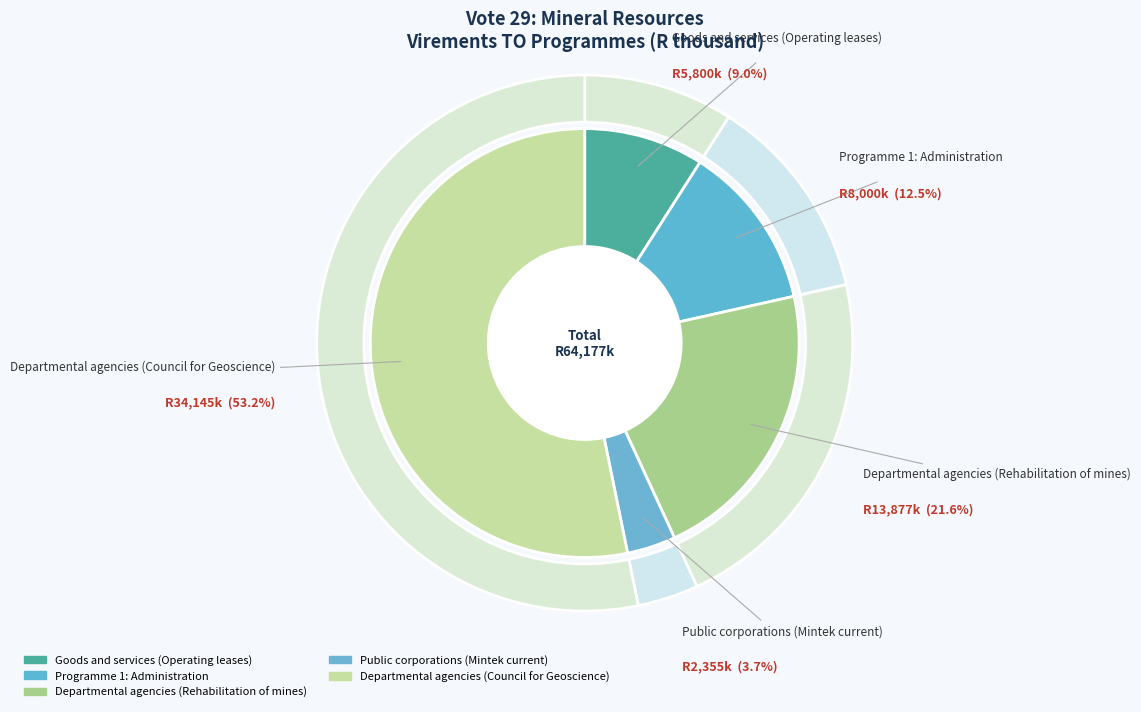

True or false: Public corporations
(Mintek current) accounts for 17% of the total.

False